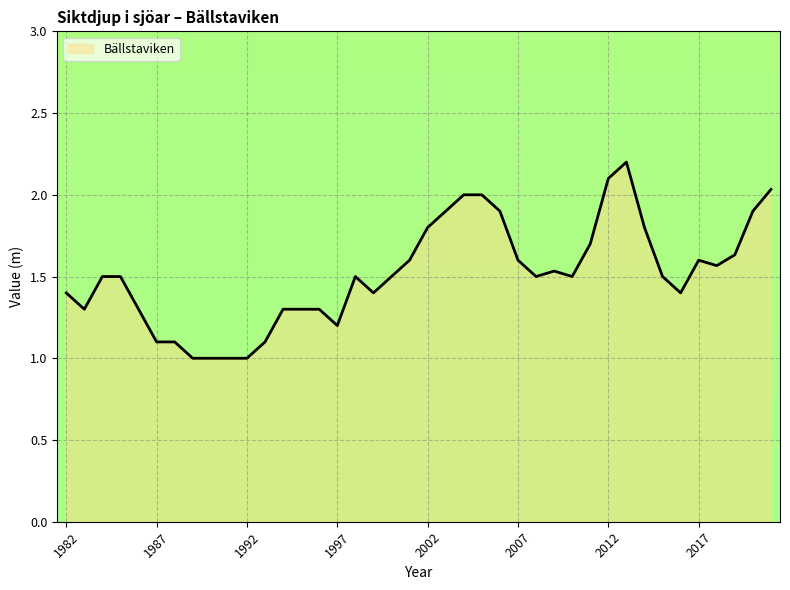

What is the smallest value displayed?

1.0